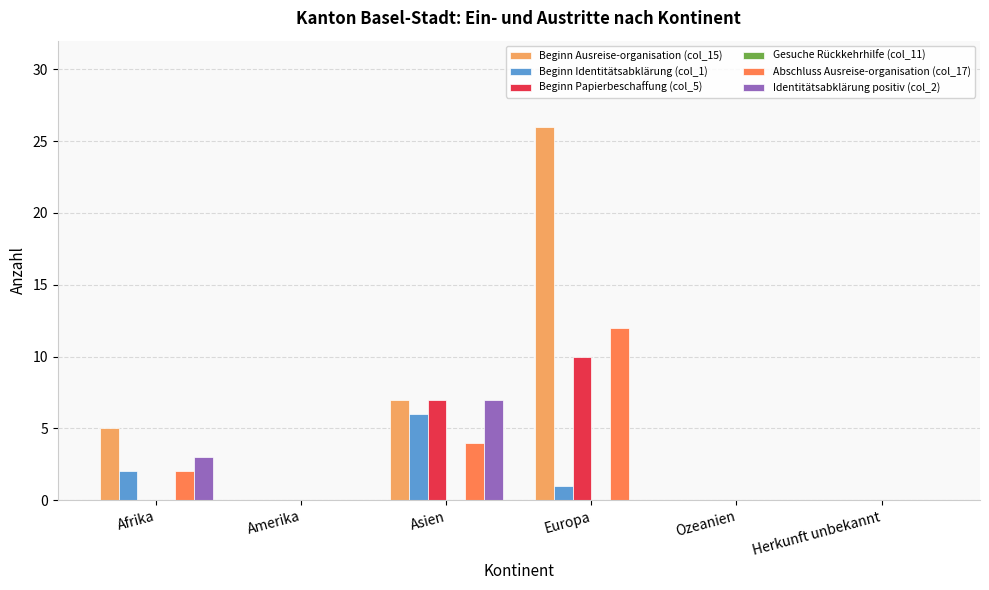

What is the highest value of the Beginn Ausreise-organisation (col_15) series?

26